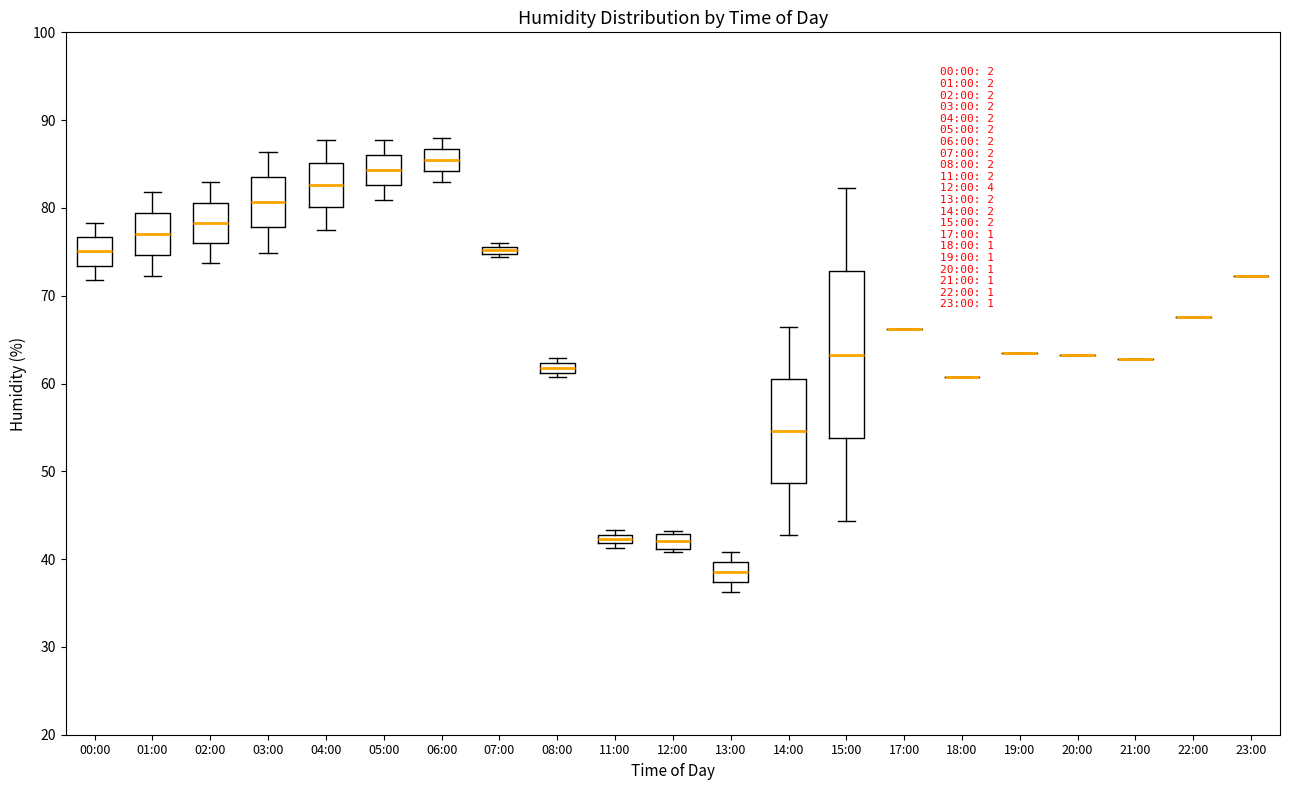

Comparing the boxes themselves (not the whiskers), which one is the tallest?

15:00